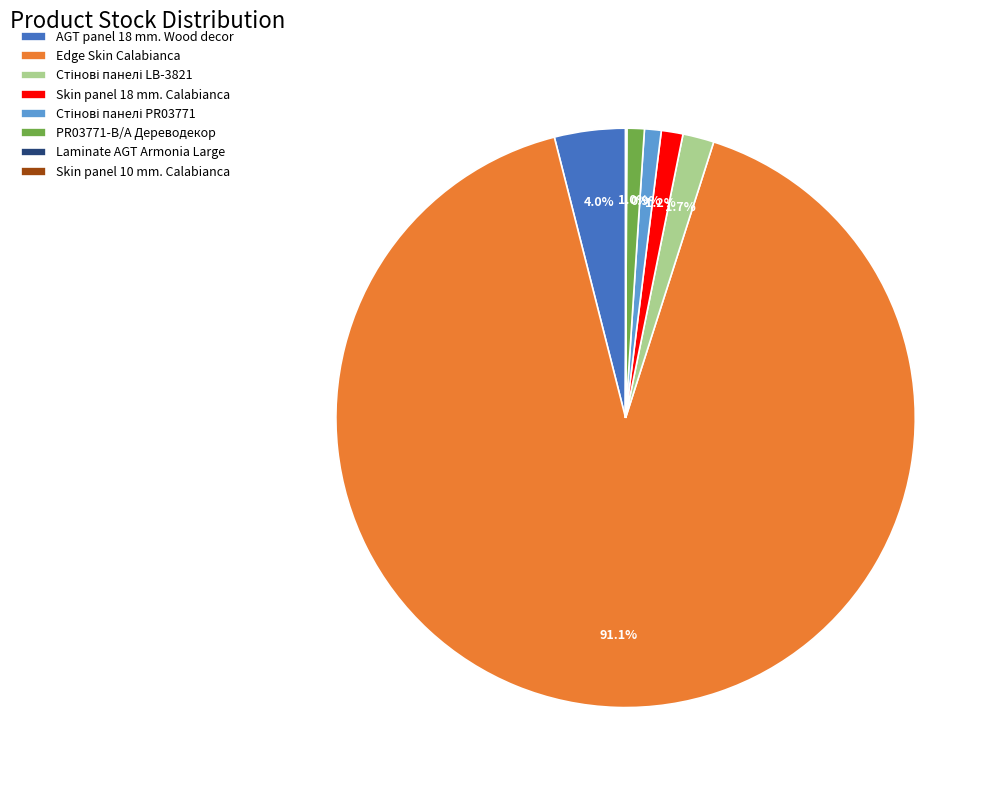

Which category has the biggest portion of the pie?

Edge Skin Calabianca